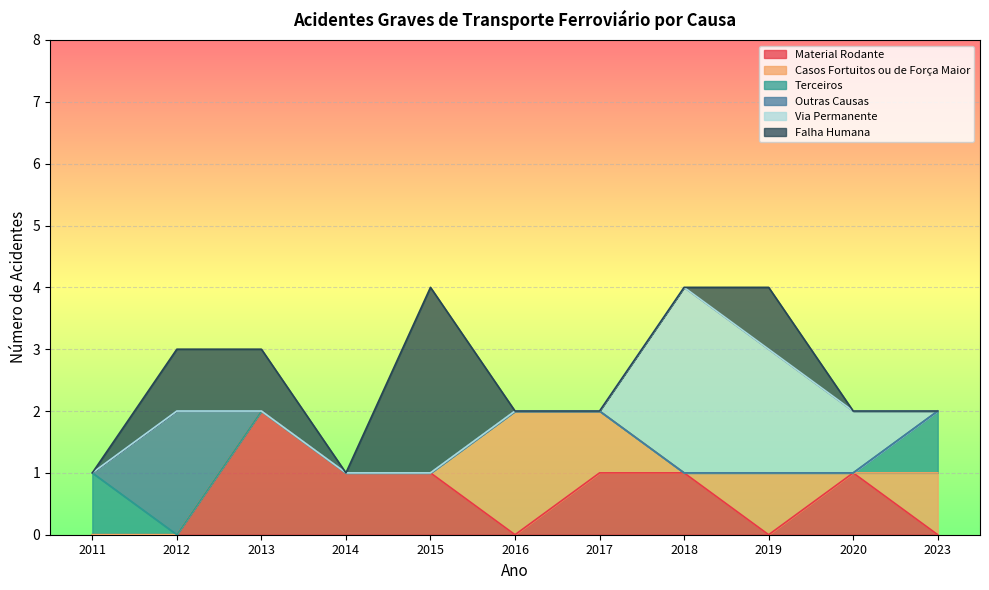

Which series changed the most between 2013 and 2015?

Falha Humana